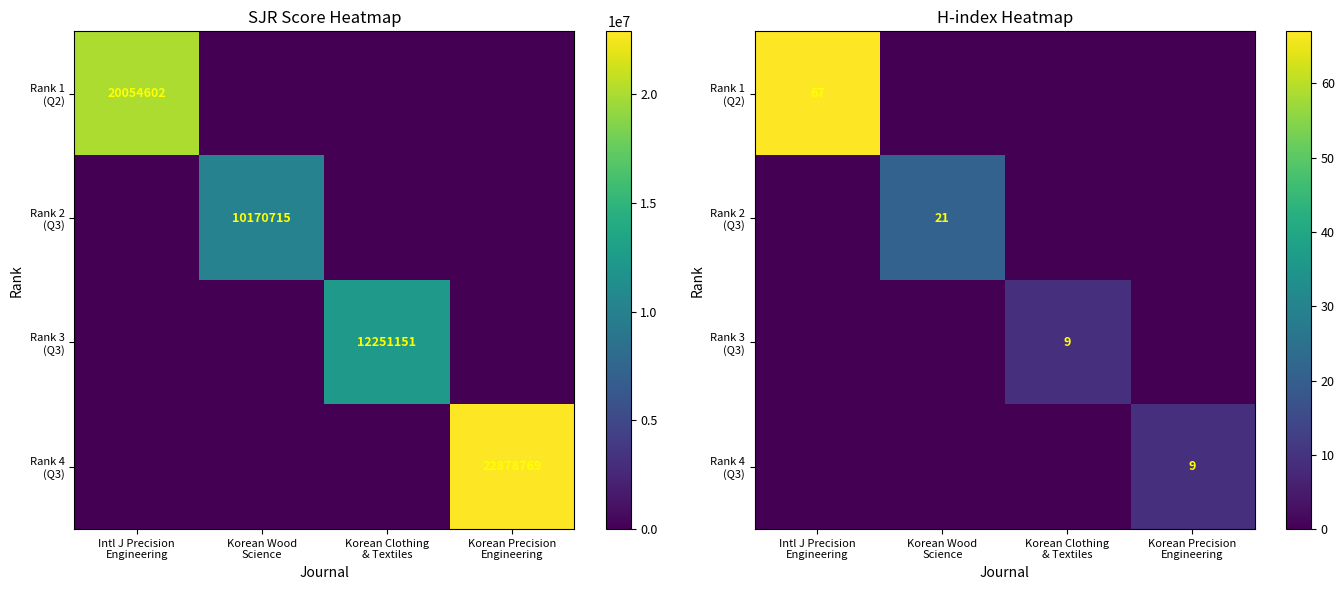

Which label corresponds to the largest value in the chart?

Intl J Precision
Engineering